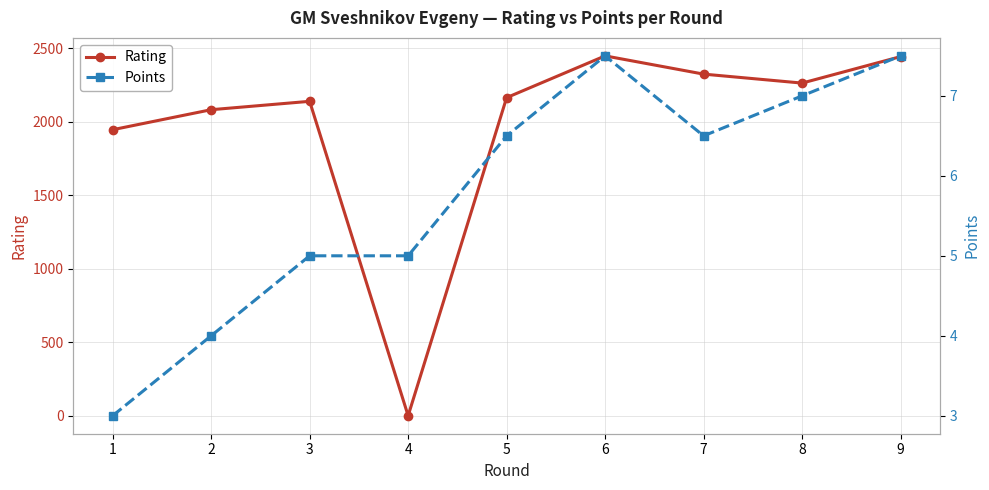

What is the value of the Points point at the 7th from the left?

6.5